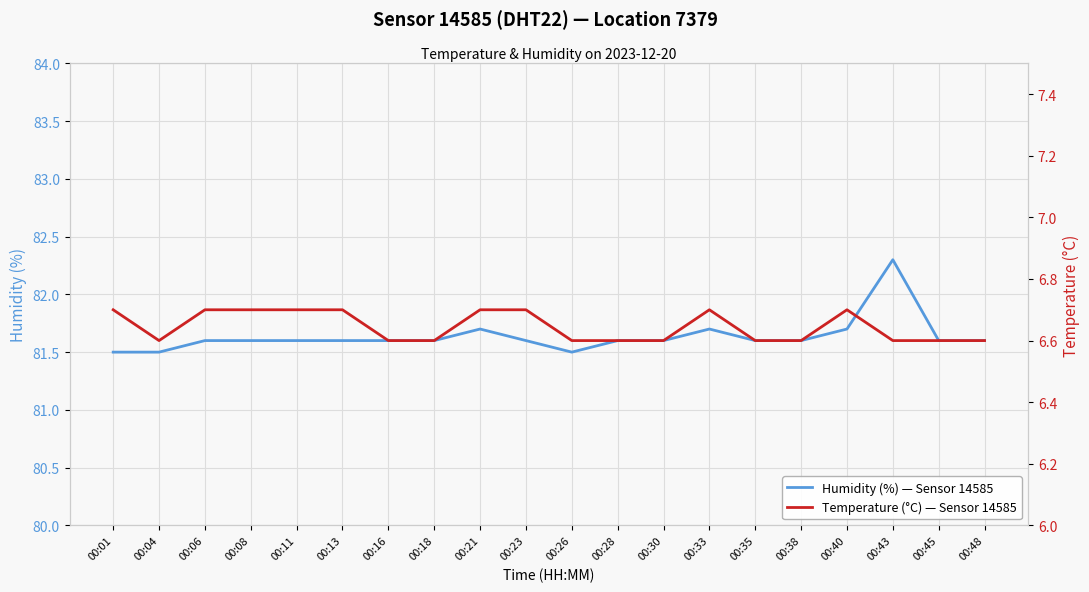

List the series in order of their peak value, lowest first.

Temperature (°C) — Sensor 14585, Humidity (%) — Sensor 14585